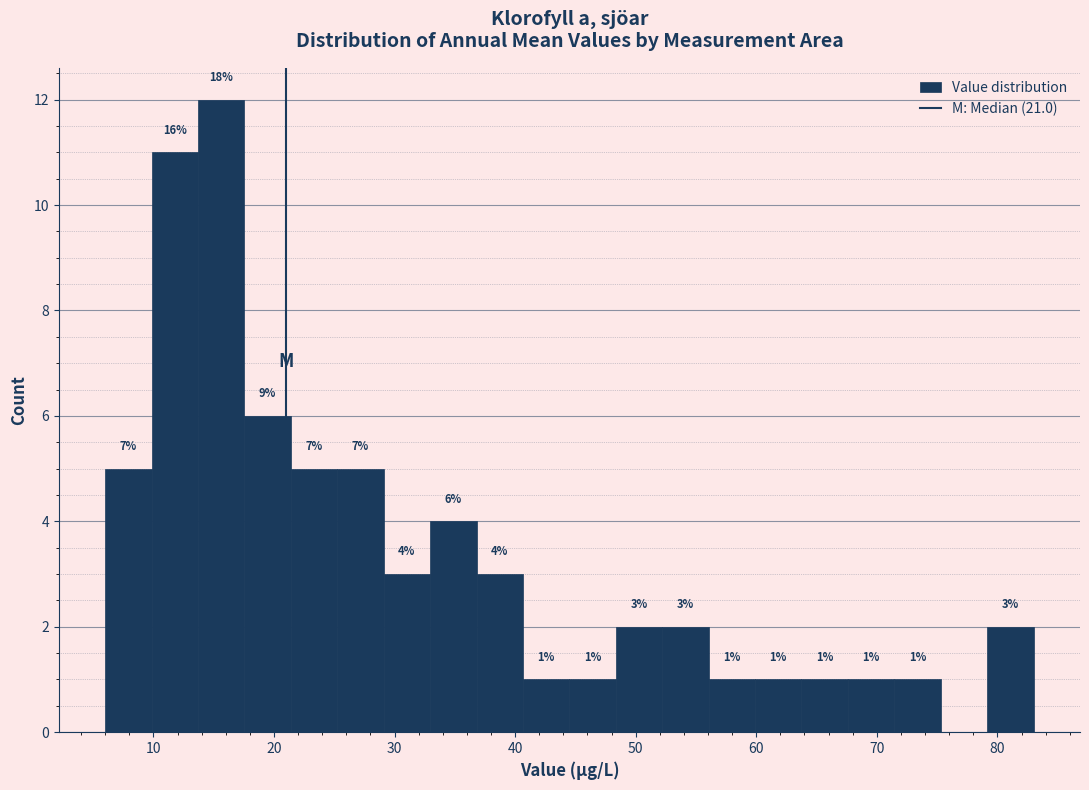

Read against the x-axis, roughly where is the centre of the tallest bar?

16